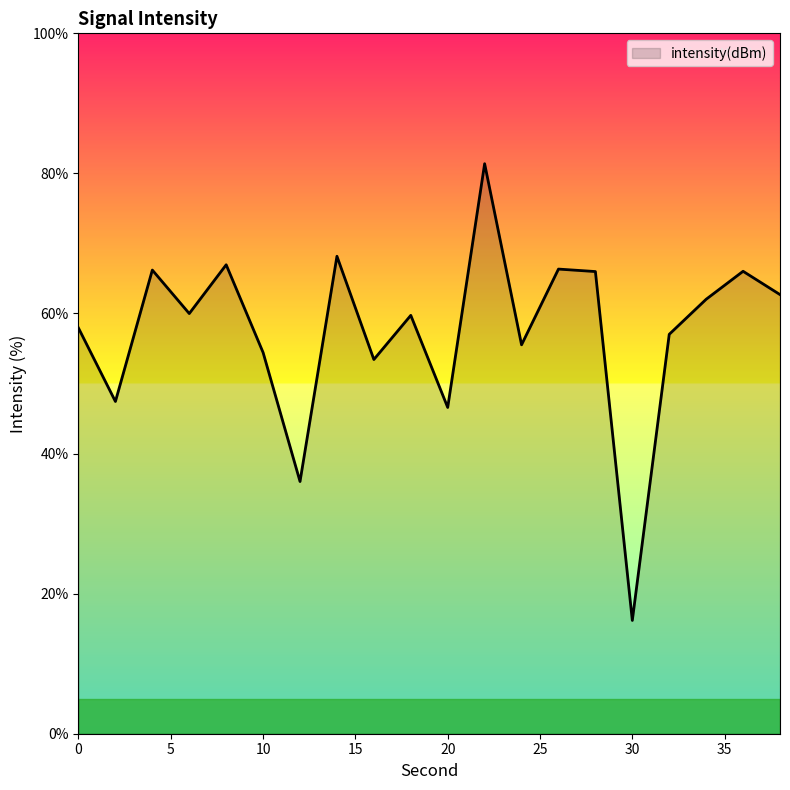

What is the difference between the maximum and minimum values?

65.2